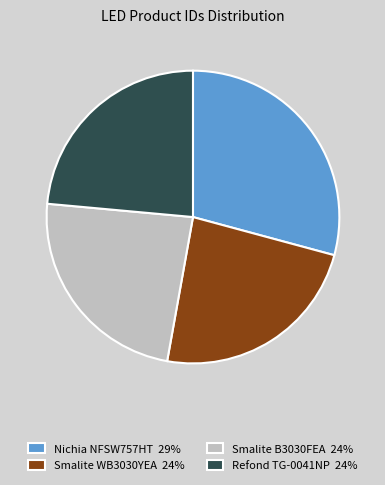

Which category has the biggest portion of the pie?

Nichia NFSW757HT 29%